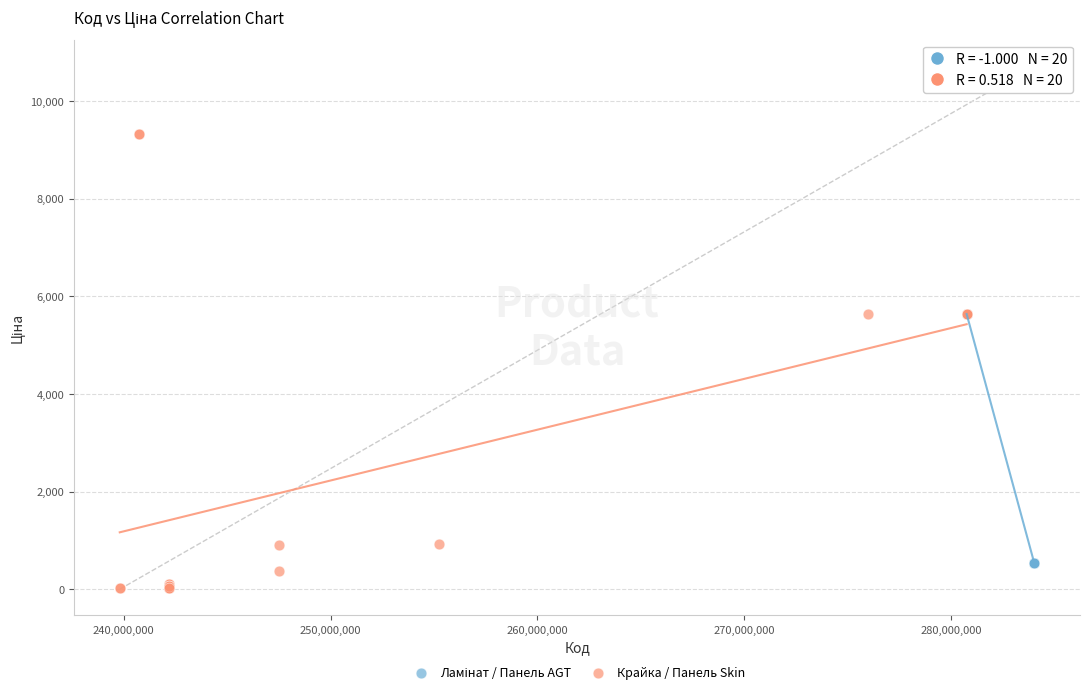

Which series reaches the maximum Y coordinate?

Крайка / Панель Skin